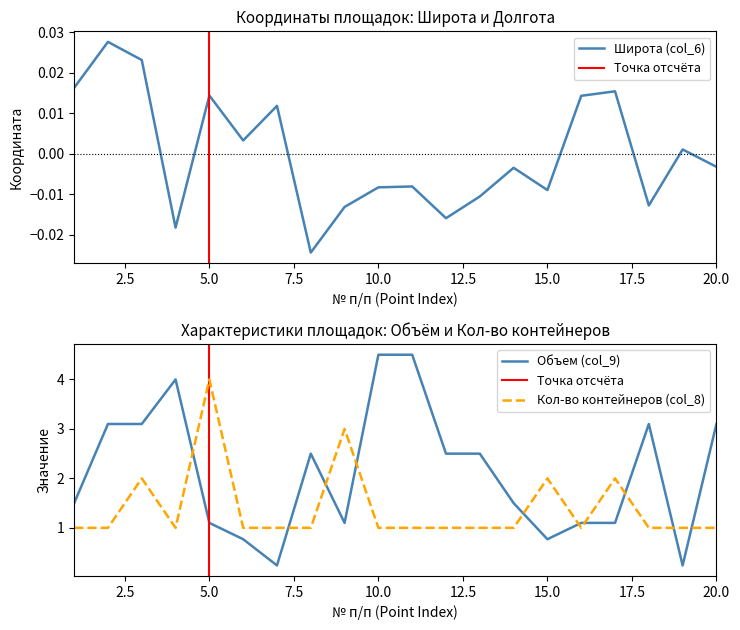

True or false: Кол-во контейнеров (col_8) and Объем (col_9) intersect in this chart.

True